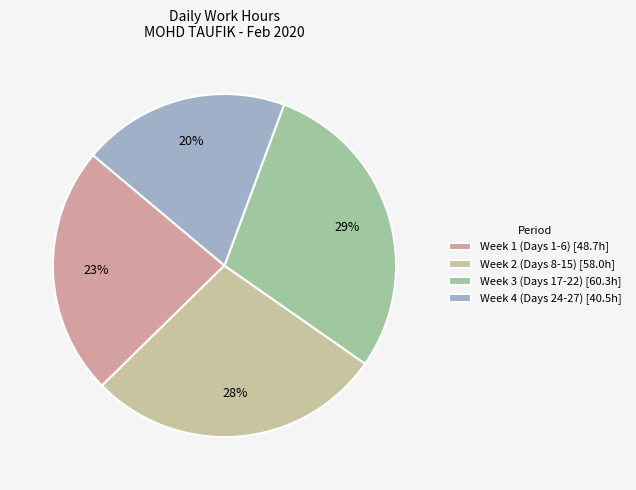

Is there a majority slice in this chart?

No